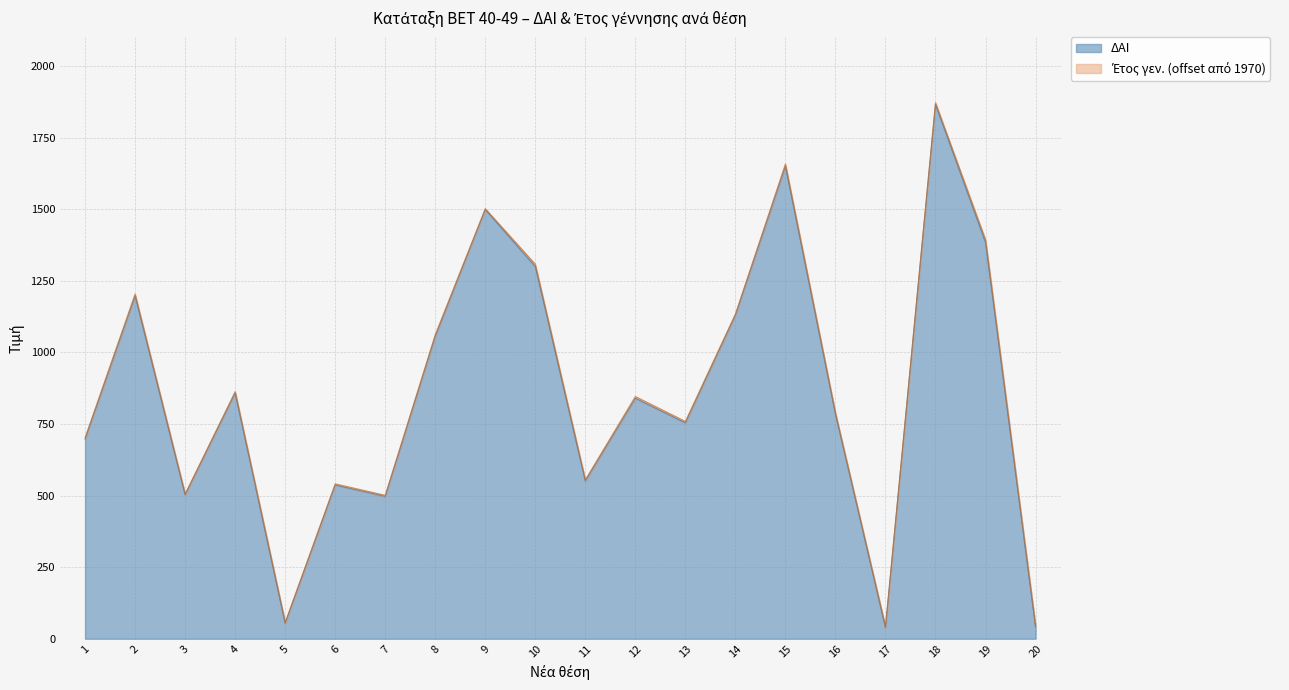

What is the smallest value displayed?

39